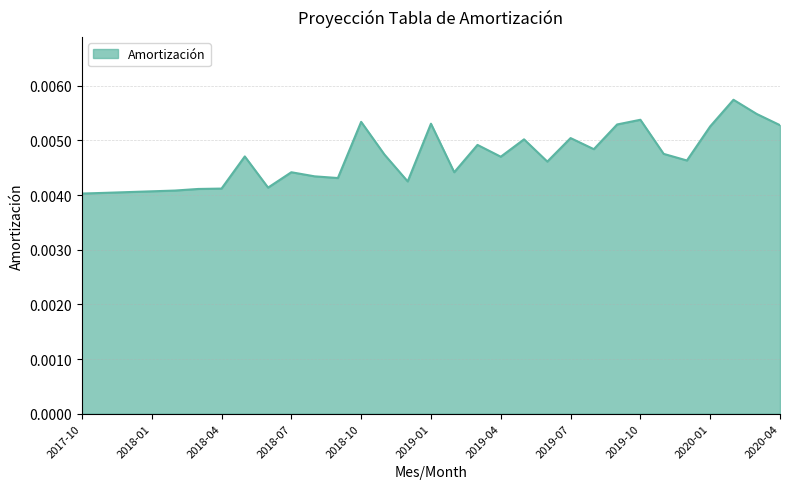

Reading left to right, what are all the values shown in this chart?

2017-10=0.0	2017-11=0.0	2017-12=0.0	2018-01=0.0	2018-02=0.0	2018-03=0.0	2018-04=0.0	2018-05=0.0	2018-06=0.0	2018-07=0.0	2018-08=0.0	2018-09=0.0	2018-10=0.0	2018-11=0.0	2018-12=0.0	2019-01=0.0	2019-02=0.0	2019-03=0.0	2019-04=0.0	2019-05=0.0	2019-06=0.0	2019-07=0.0	2019-08=0.0	2019-09=0.0	2019-10=0.0	2019-11=0.0	2019-12=0.0	2020-01=0.0	2020-02=0.0	2020-03=0.0	2020-04=0.0